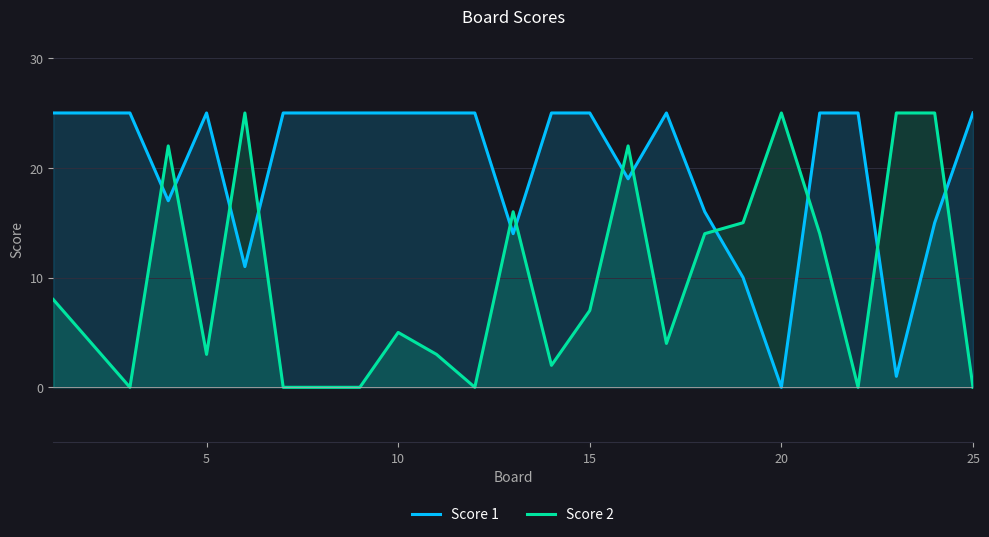

How many positive values does the Score 1 series have?

24